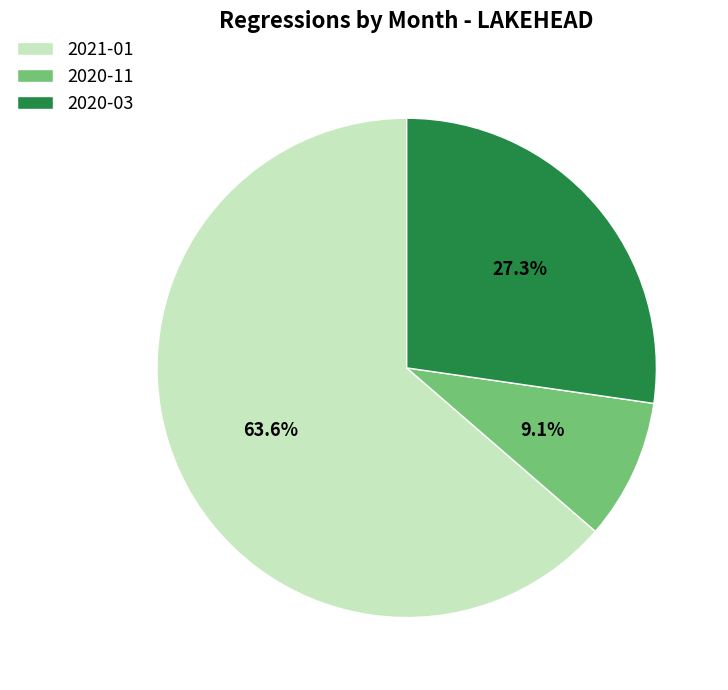

Which slice is the largest?

2021-01